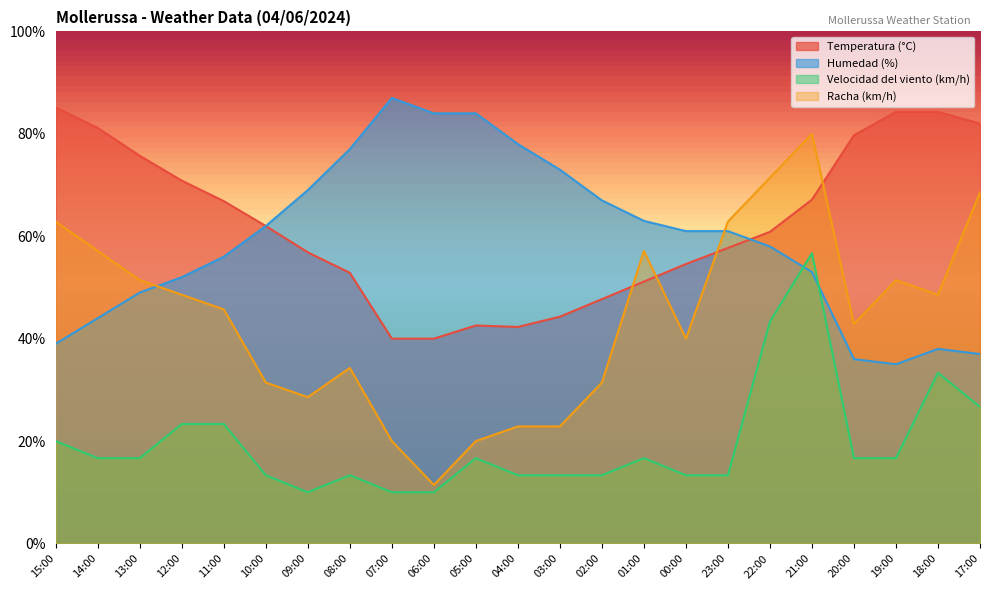

Which has a higher value, 06:00 or 20:00?

20:00